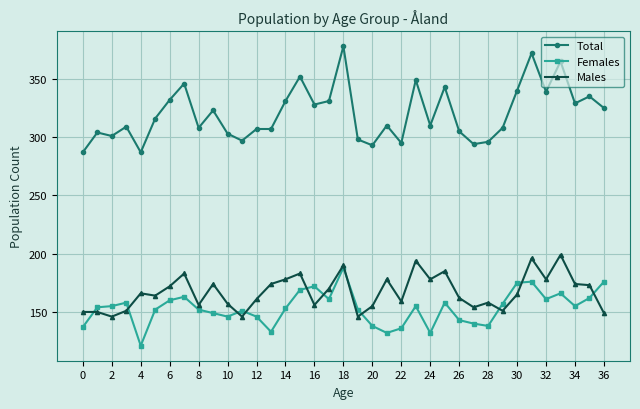

What is the minimum value shown in the chart?

121